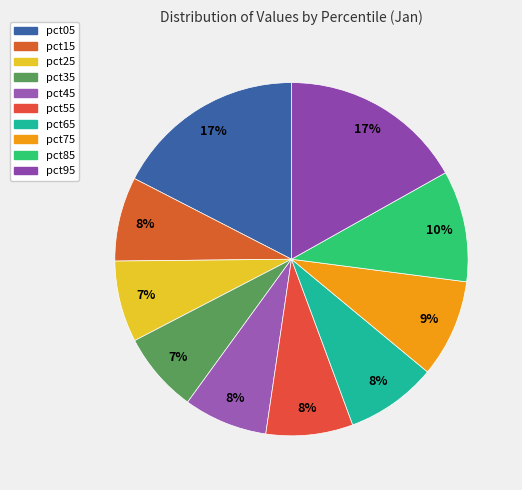

Does pct25 represent more than half of the total?

No